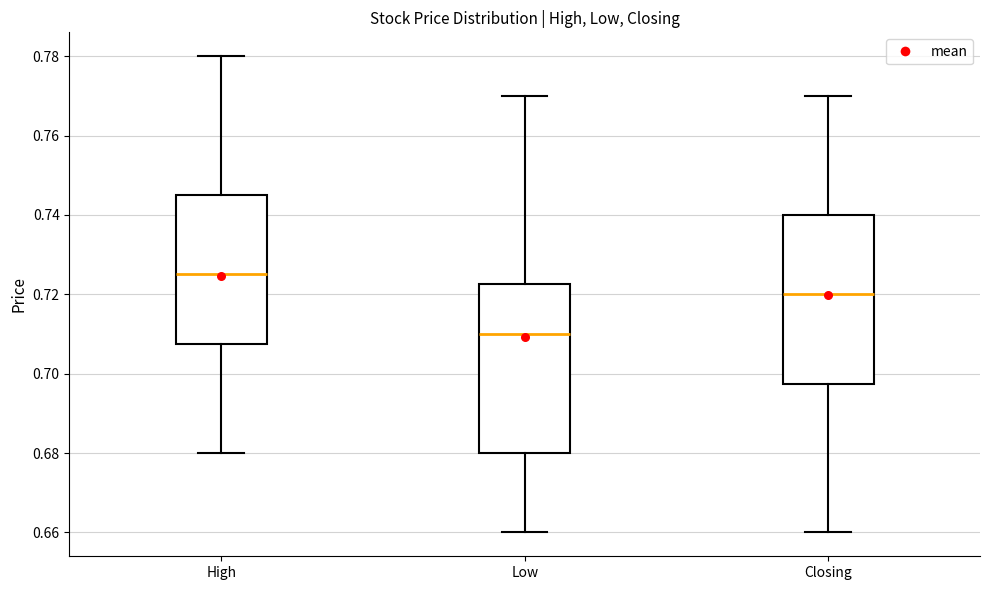

Where is the upper edge of the box for High on the y-axis? The values are not printed on the chart, so give them approximately, as read against the axis.

0.746